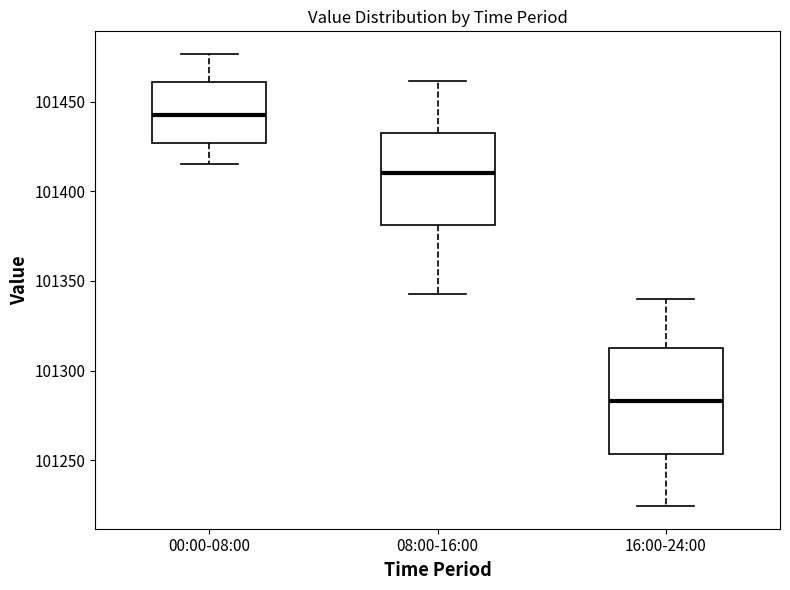

Which box's median line is the highest?

00:00-08:00